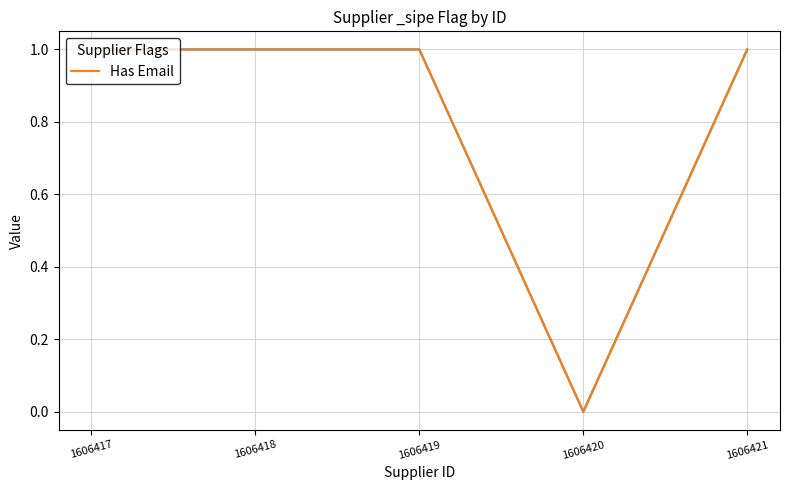

The chart shows a value of 2 at 1606418. True or false?

False